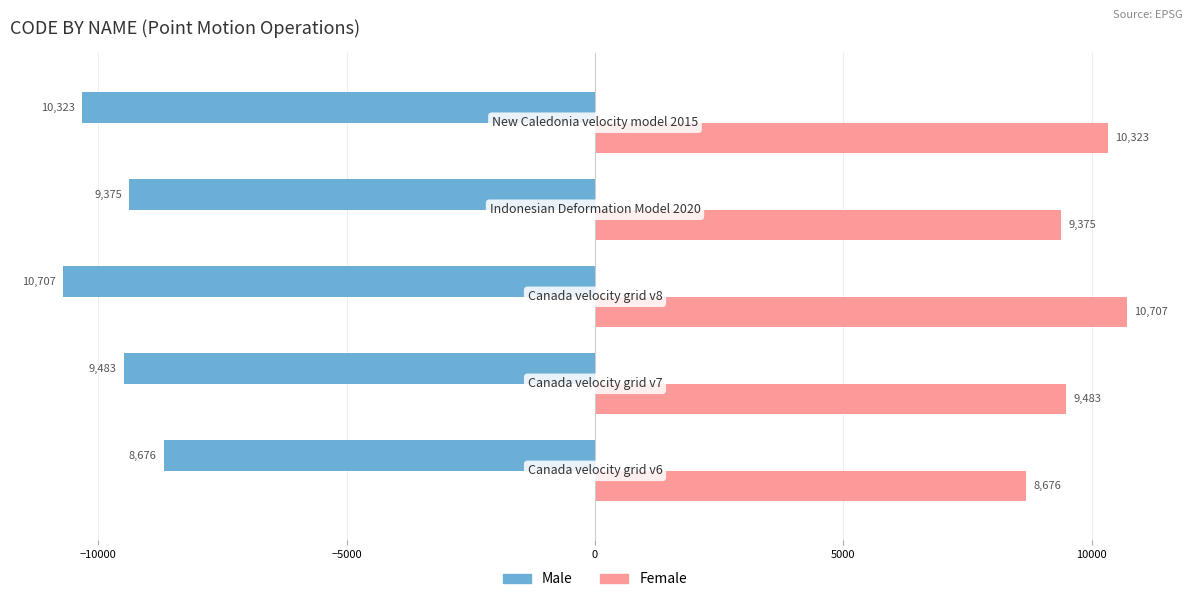

At how many categories does at least one series exceed 9189?

4